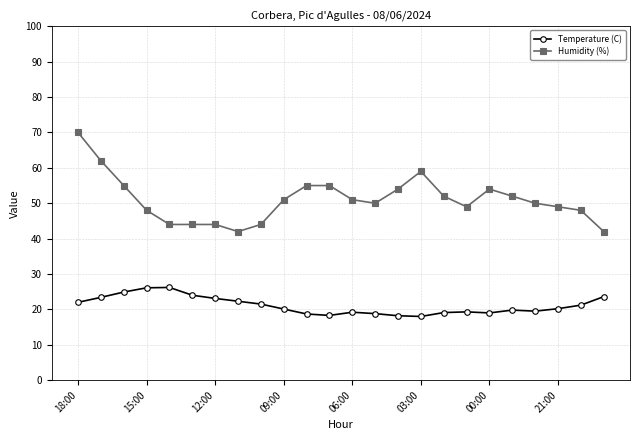

What is the highest value of the Temperature (C) series?

26.2